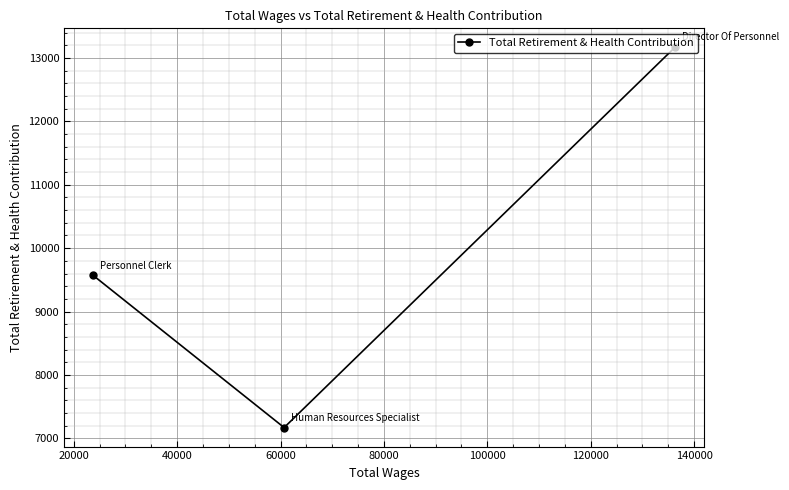

What is the minimum value shown in the chart?

7168